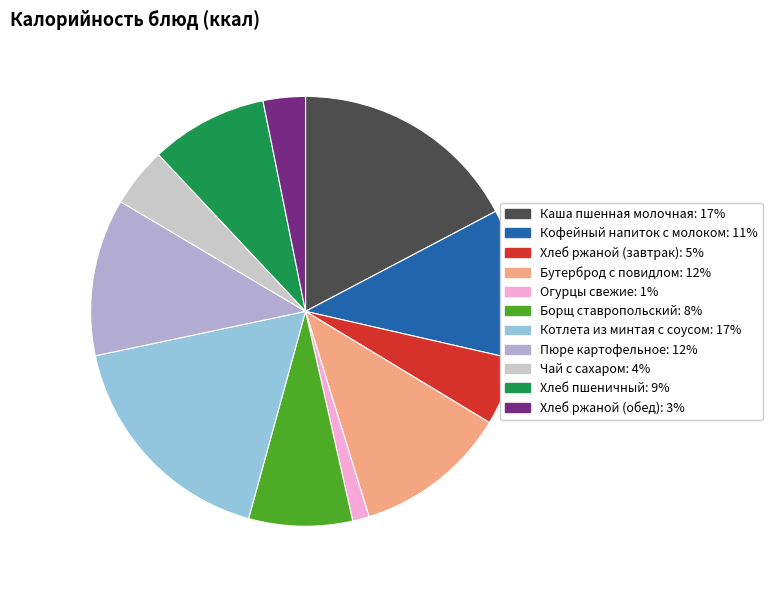

Between Кофейный напиток с молоком and Борщ ставропольский, which is larger?

Кофейный напиток с молоком